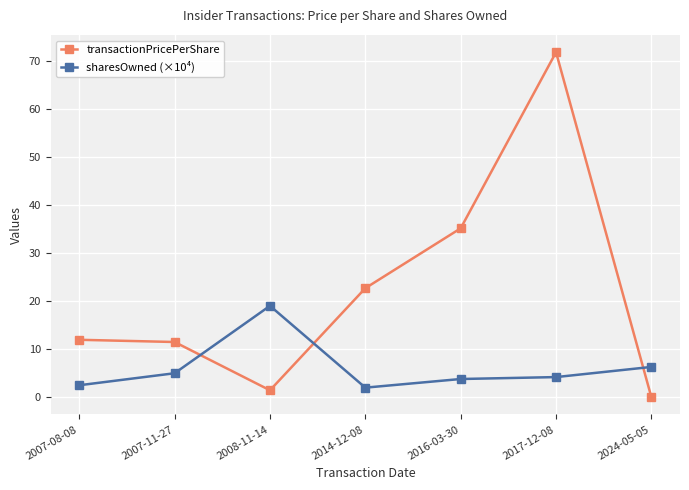

At which category does transactionPricePerShare reach its first local valley?

2008-11-14